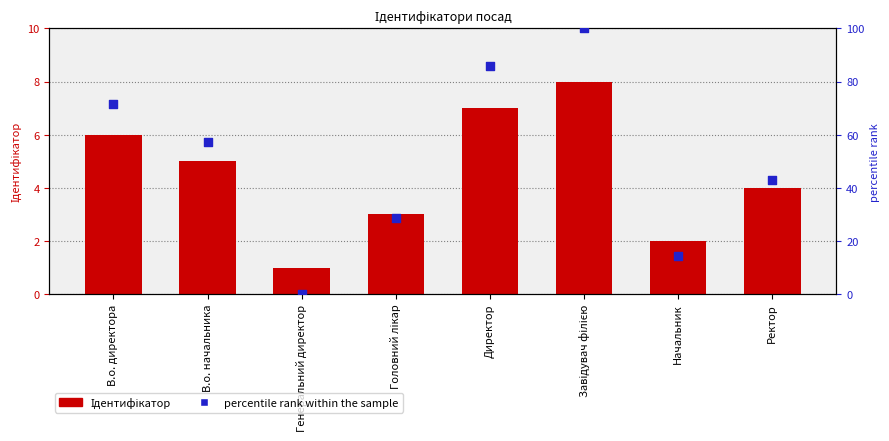

Is the value of Ідентифікатор at В.о. начальника greater than the value of percentile rank within the sample at Генеральний директор?

Yes